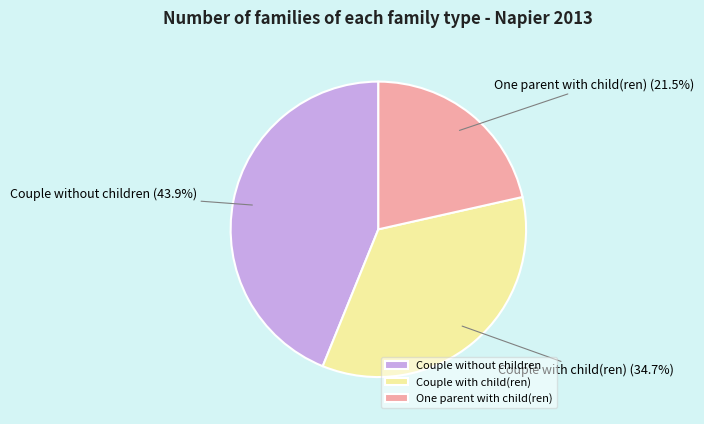

To the nearest percent, what portion does Couple with child(ren) represent?

35%